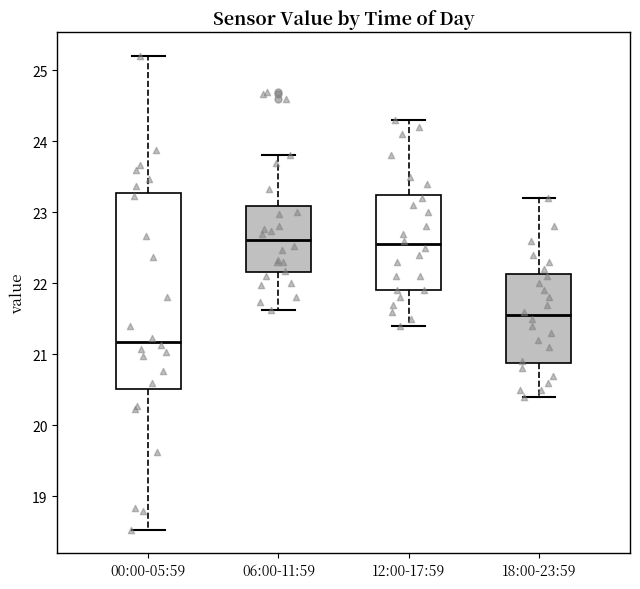

Where does the upper whisker of the box for 00:00-05:59 end on the y-axis? The values are not printed on the chart, so give them approximately, as read against the axis.

25.2